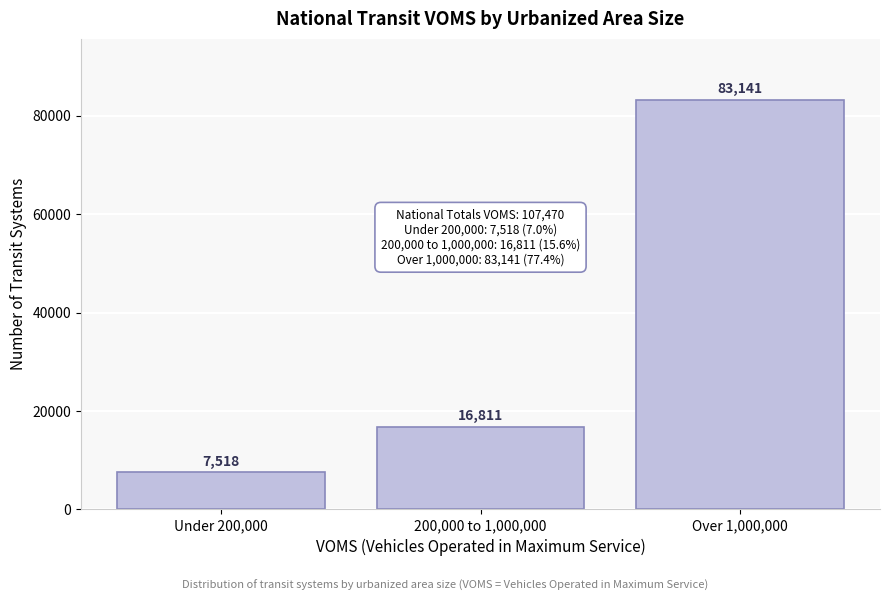

Reading left to right, transcribe all the data shown in this chart.

Under 200,000=7518	200,000 to 1,000,000=16811	Over 1,000,000=83141